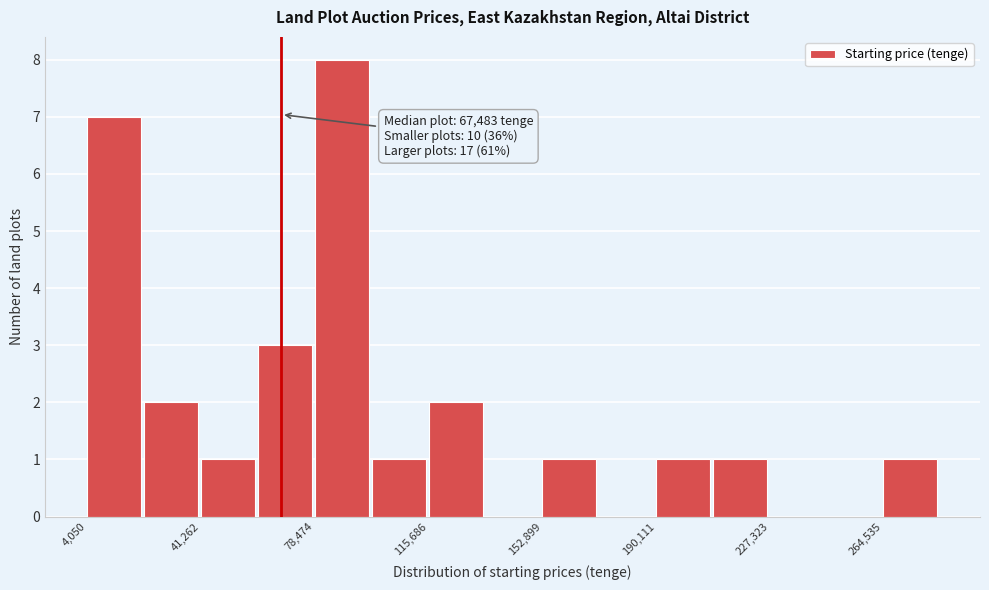

Read against the x-axis, roughly where is the centre of the tallest bar?

85000